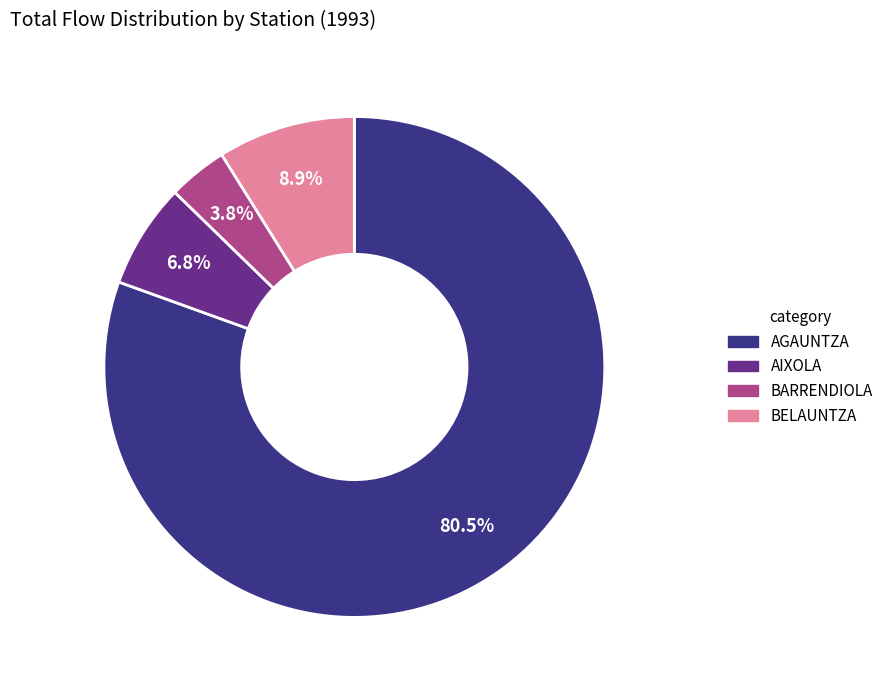

What percentage do AIXOLA and AGAUNTZA together represent?

87.3%